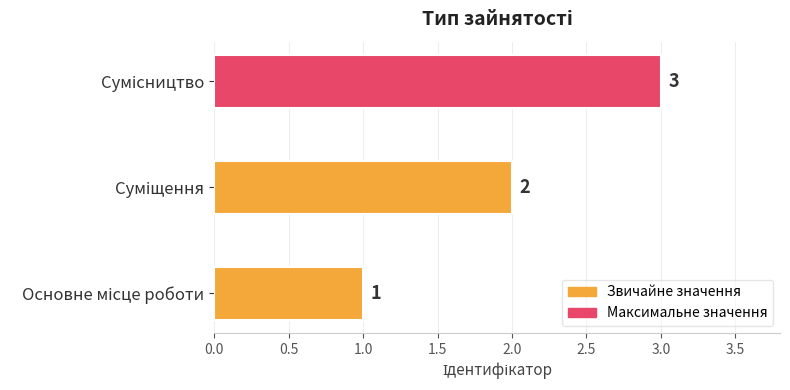

What is the greatest value displayed?

3